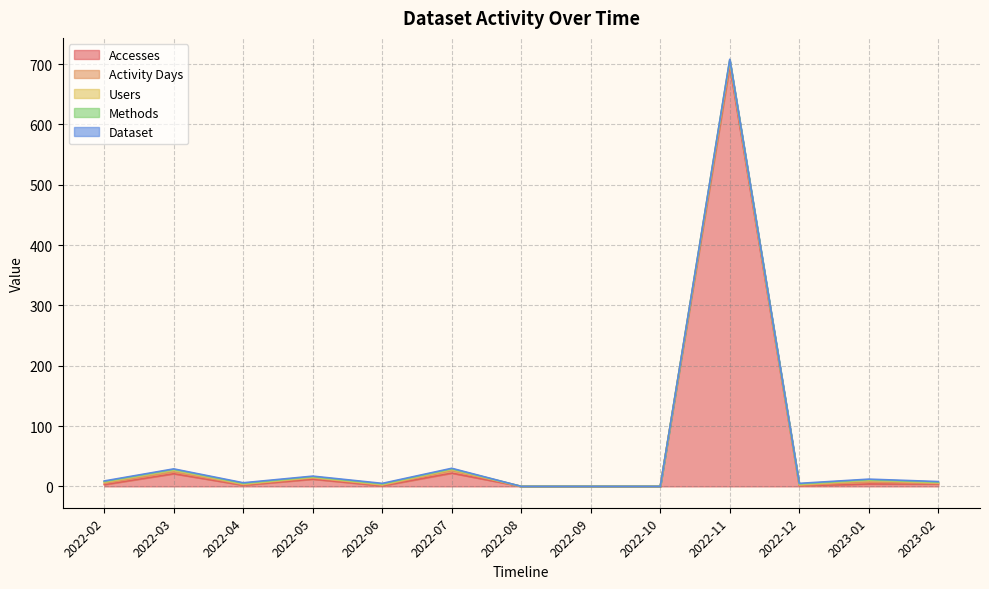

Rank the series at 2023-01 from lowest to highest value.

Methods, Dataset, Activity Days, Users, Accesses